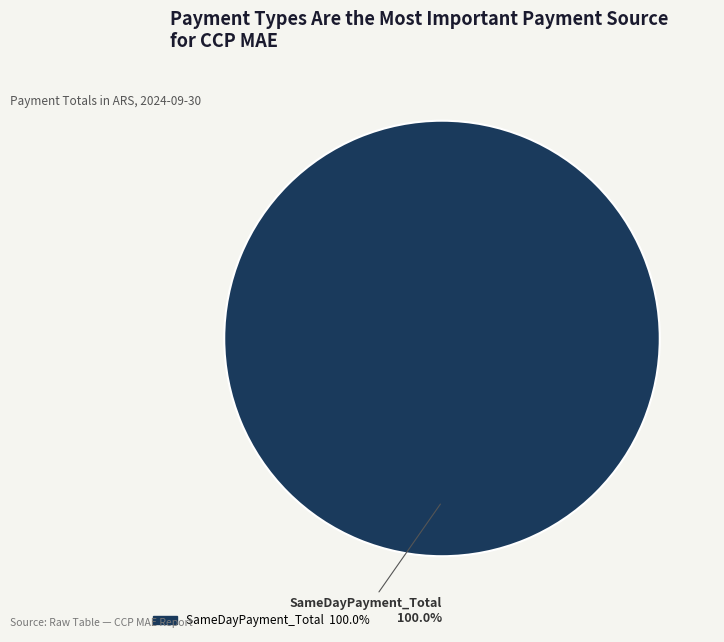

Is there any slice that represents more than half of the pie?

Yes